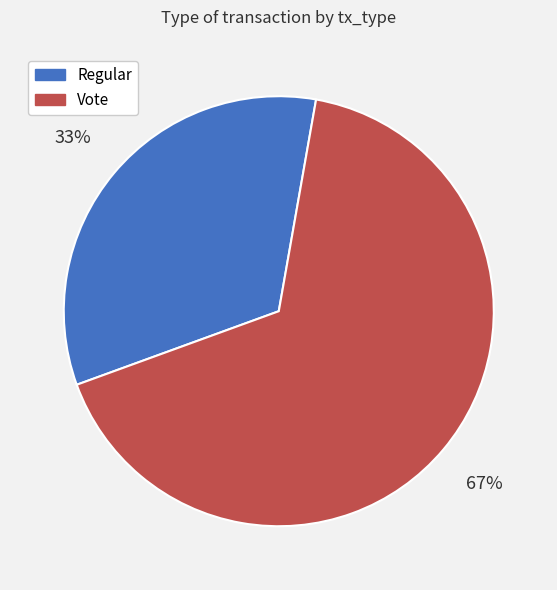

Is the sum of Vote and Regular greater than half?

Yes